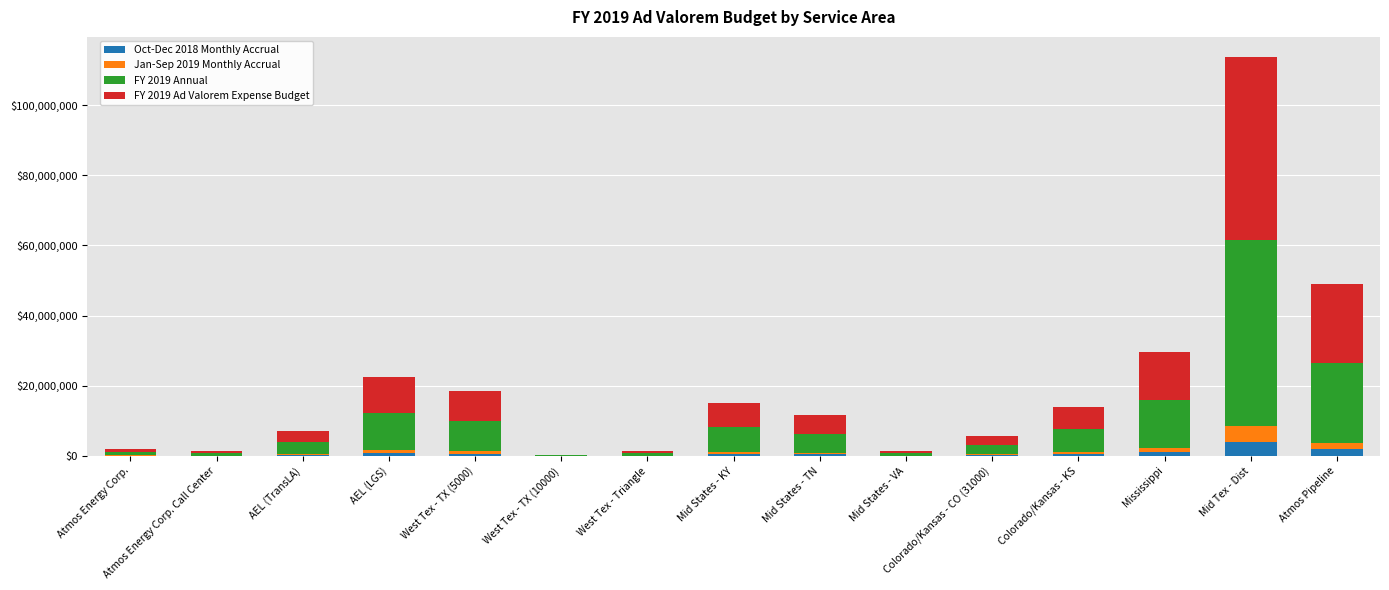

Rank the series at Mid States - TN from highest to lowest value.

FY 2019 Annual, FY 2019 Ad Valorem Expense Budget, Jan-Sep 2019 Monthly Accrual, Oct-Dec 2018 Monthly Accrual